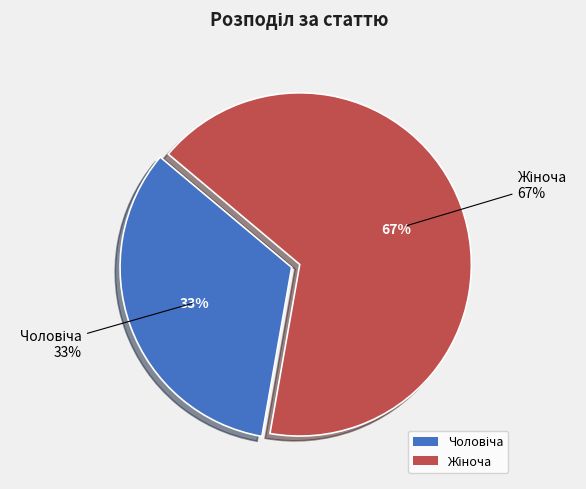

Is it true that Чоловіча is 33% of the pie?

True